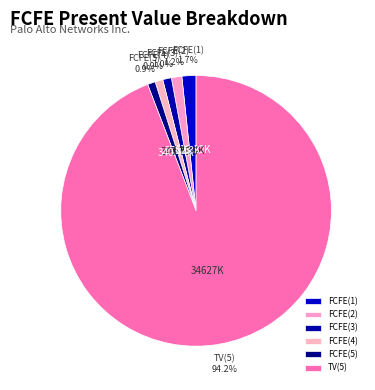

Between FCFE(3) and FCFE(1), which is larger?

FCFE(1)